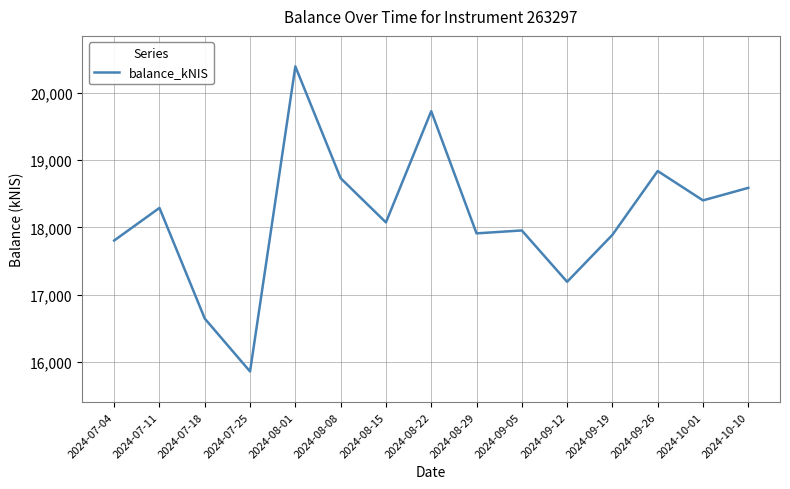

Reading left to right, extract all data points from this chart.

17806.0	18291.1	16644.7	15857.5	20396.9	18733.2	18075.7	19730.4	17912.5	17955.9	17191.8	17890.6	18840.0	18403.1	18589.7